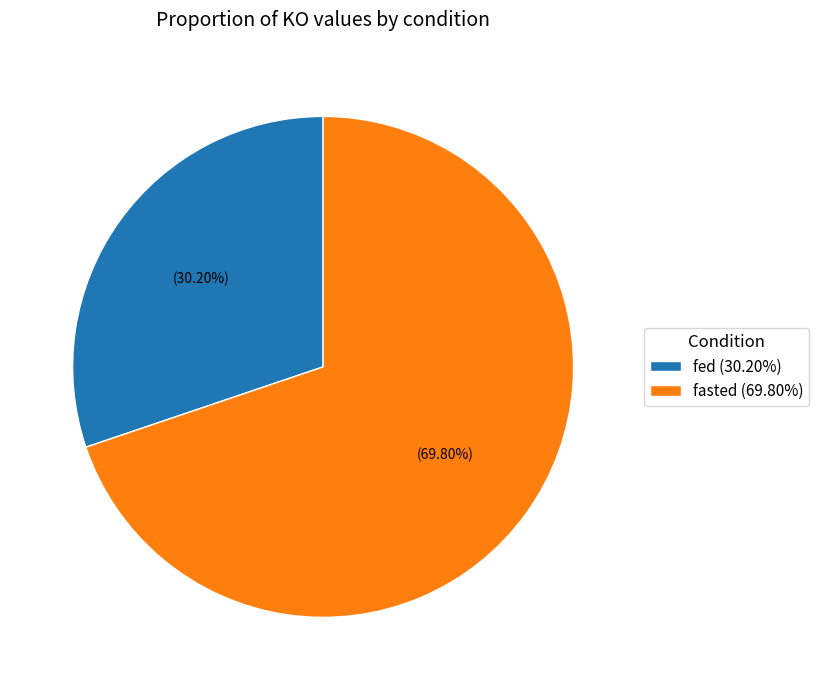

To the nearest percent, what is the combined percentage of fasted and fed?

100%